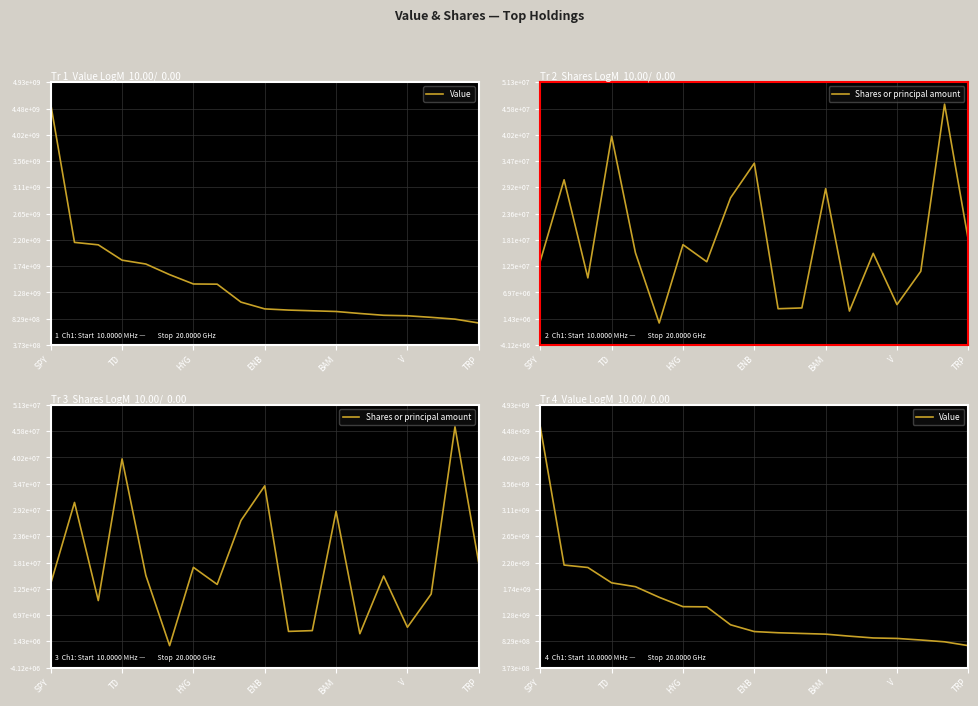

True or false: Value has more than 2 interior local peaks.

False